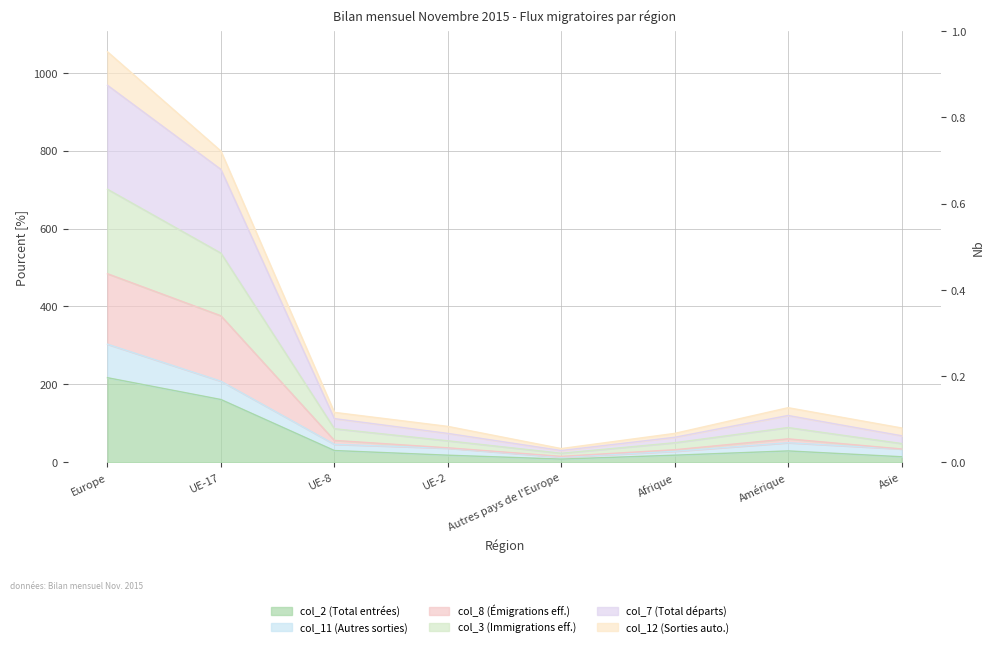

Where is the first local minimum for col_8?

Autres pays de l'Europe